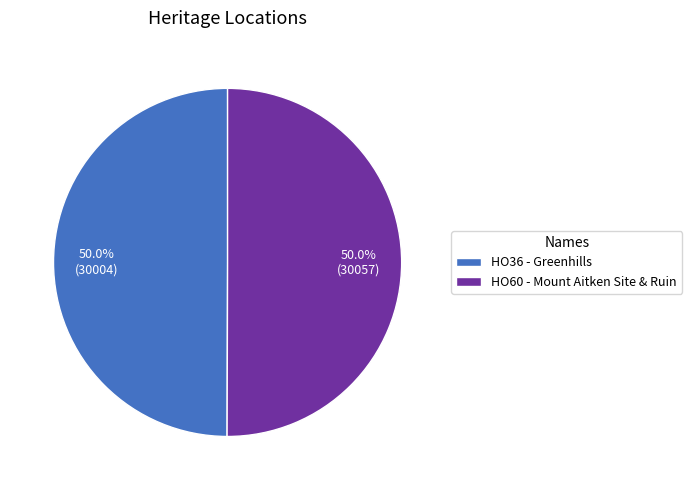

Is the sum of HO36 - Greenhills and HO60 - Mount Aitken Site & Ruin greater than half?

Yes